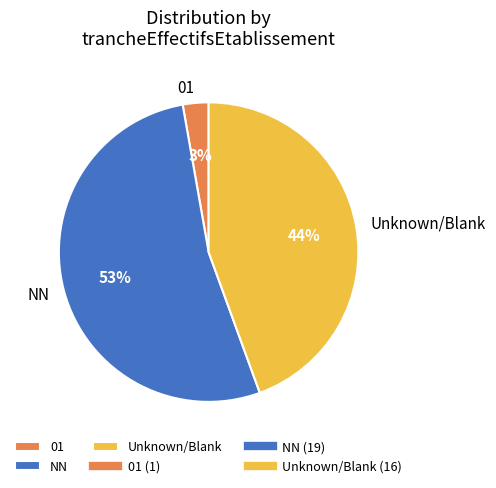

To the nearest percent, what is the difference between the 01 and NN slice percentages?

50%